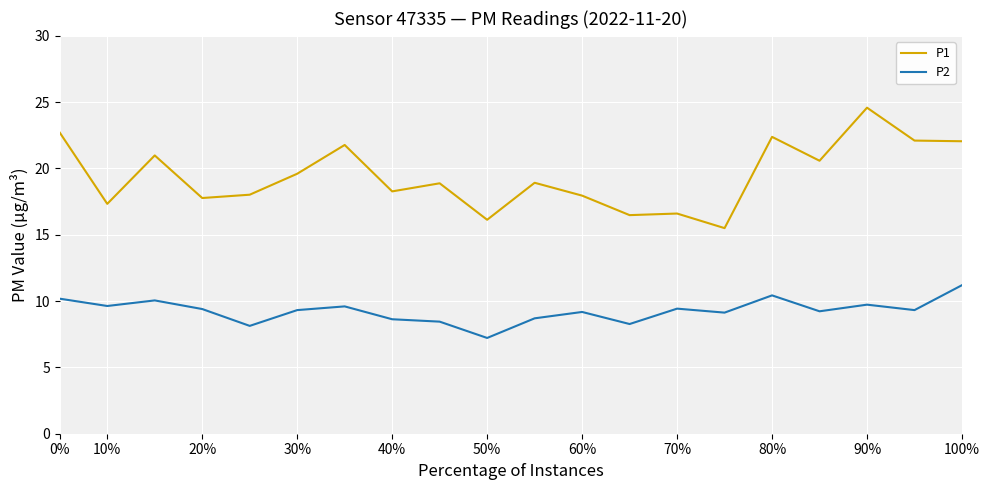

What is the greatest value displayed?

24.6